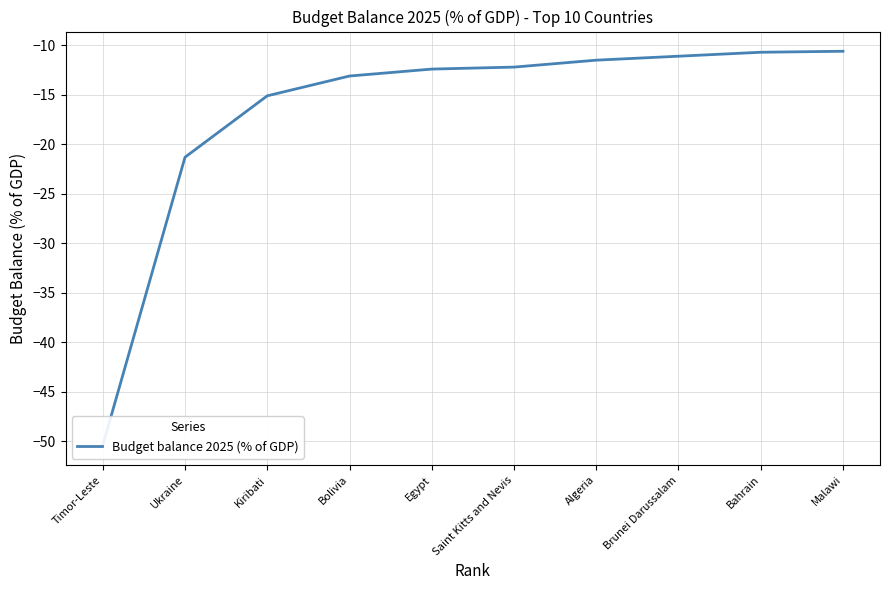

Reading left to right, transcribe all the data shown in this chart.

Timor-Leste=-50.4	Ukraine=-21.3	Kiribati=-15.1	Bolivia=-13.1	Egypt=-12.4	Saint Kitts and Nevis=-12.2	Algeria=-11.5	Brunei Darussalam=-11.1	Bahrain=-10.7	Malawi=-10.6